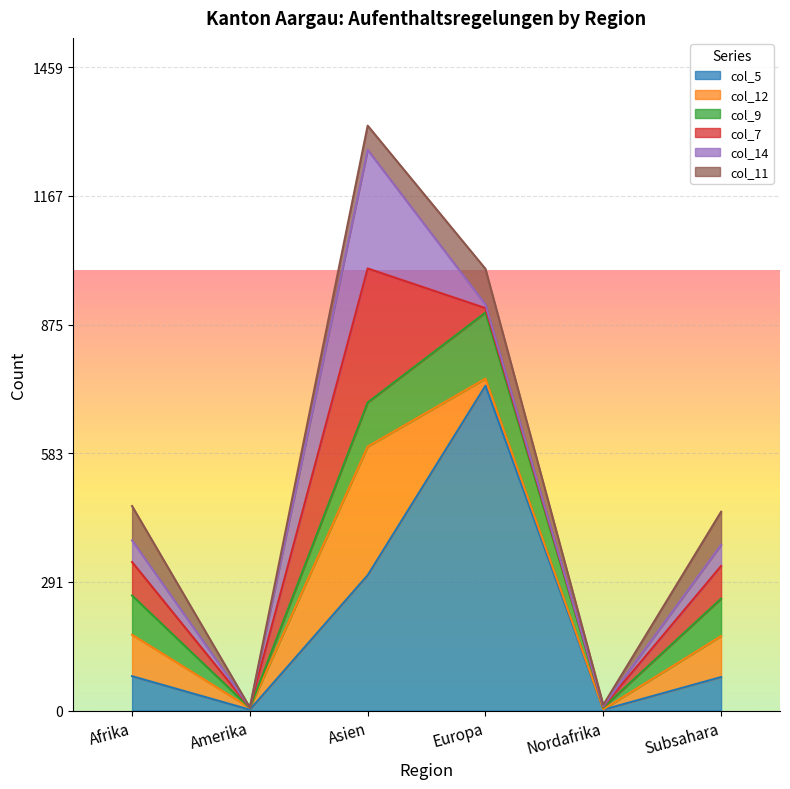

How many lines are shown in the chart?

6